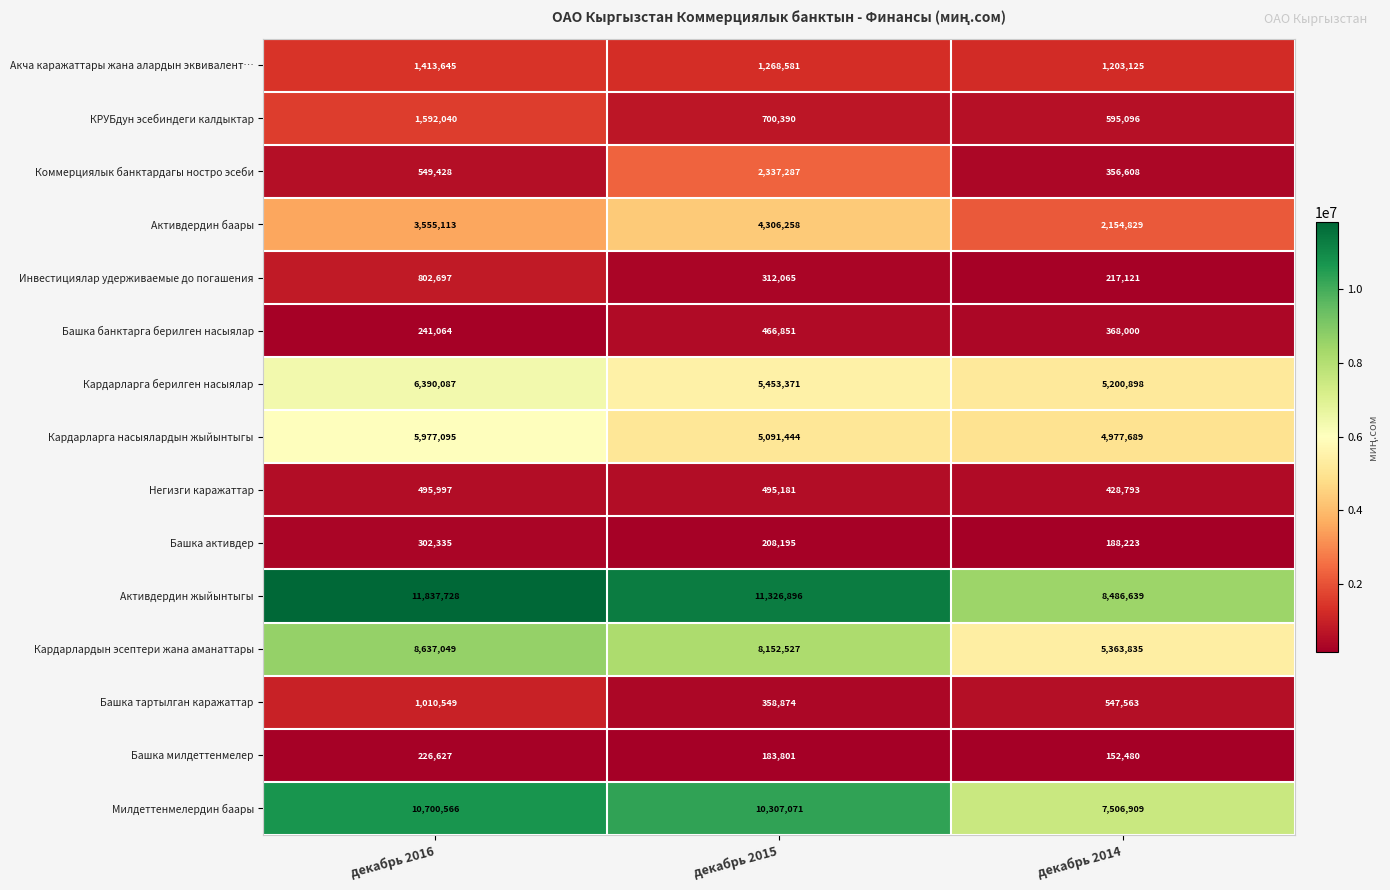

At how many categories does at least one series exceed 1609500?

3